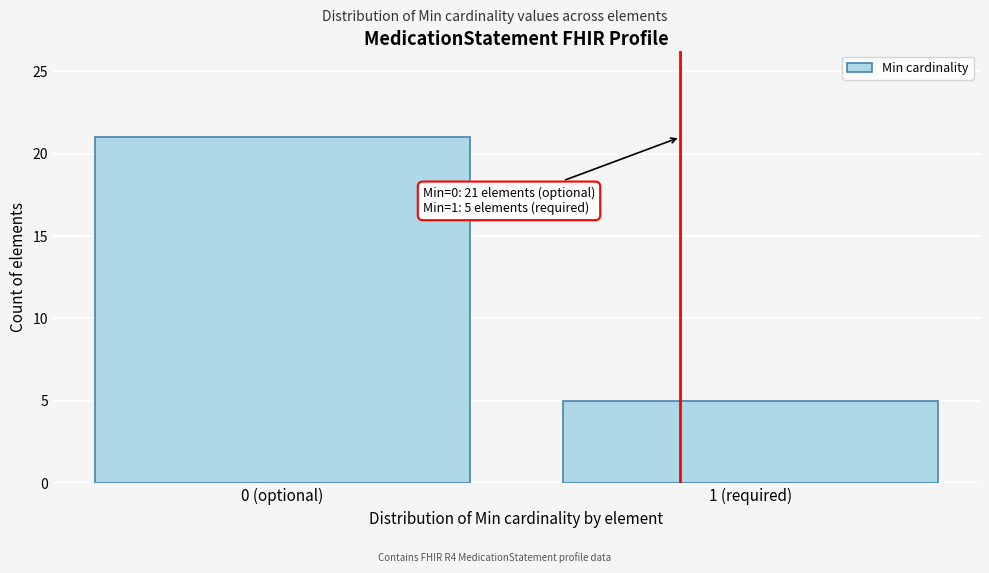

Reading left to right, extract all data points from this chart.

21	5